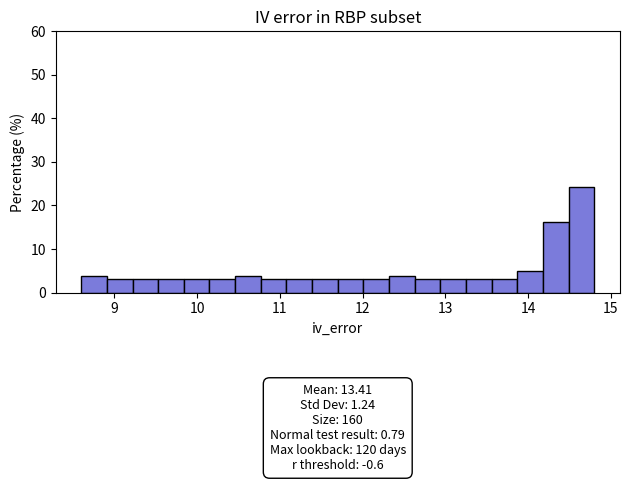

Read against the x-axis, roughly where is the centre of the tallest bar?

14.6